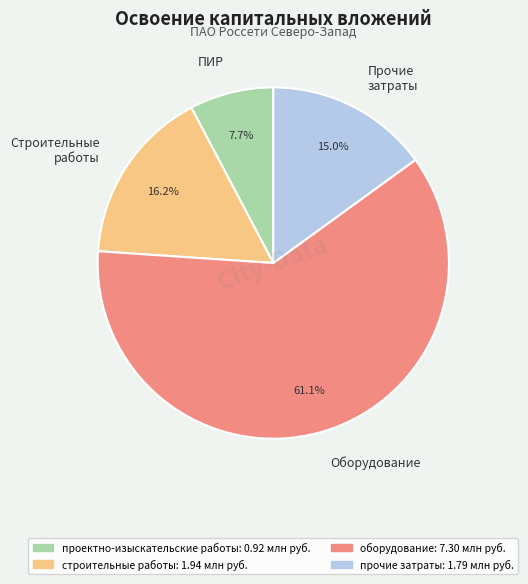

What portion of the pie excludes ПИР?

92.3%